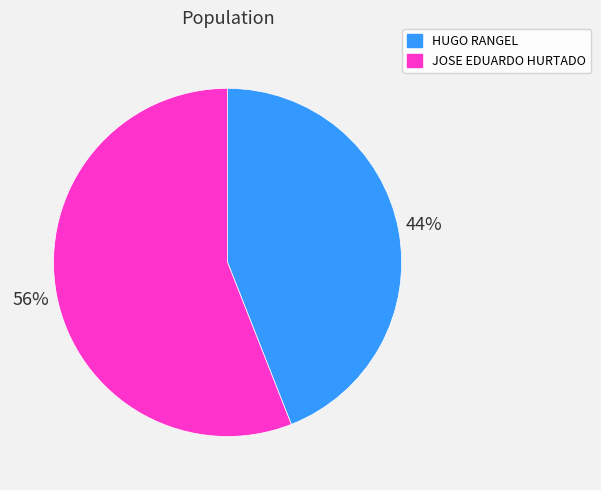

Is it true that JOSE EDUARDO HURTADO is 66% of the pie?

False